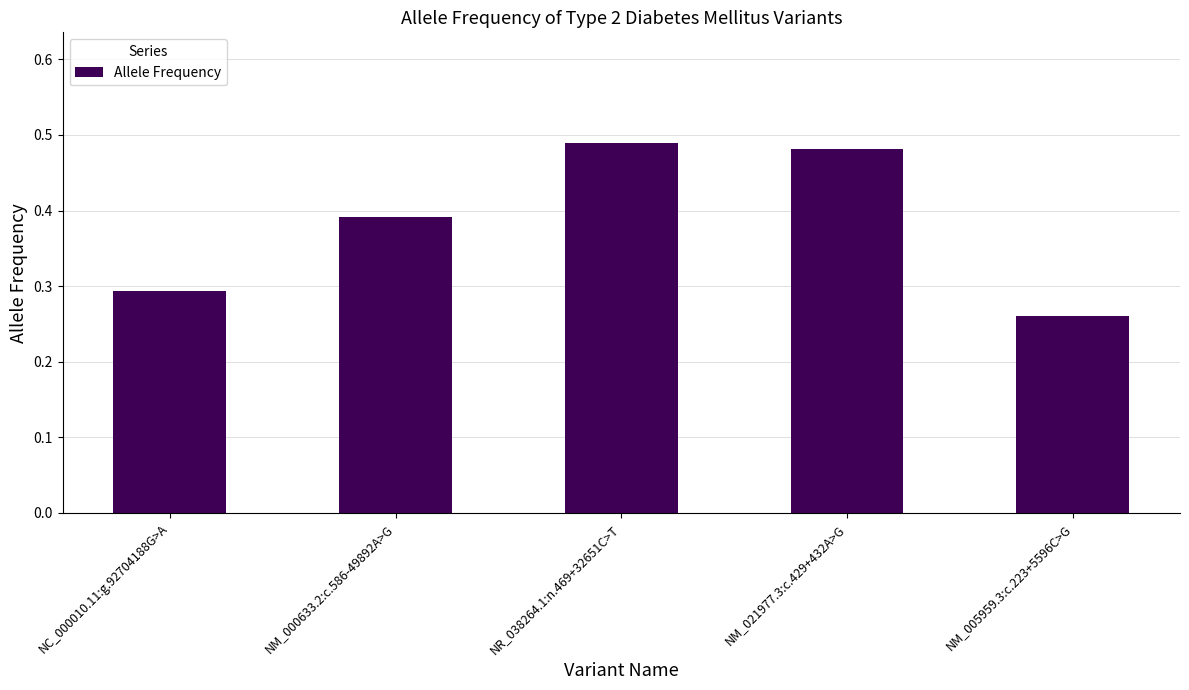

What is the difference between the maximum and minimum values?

0.2